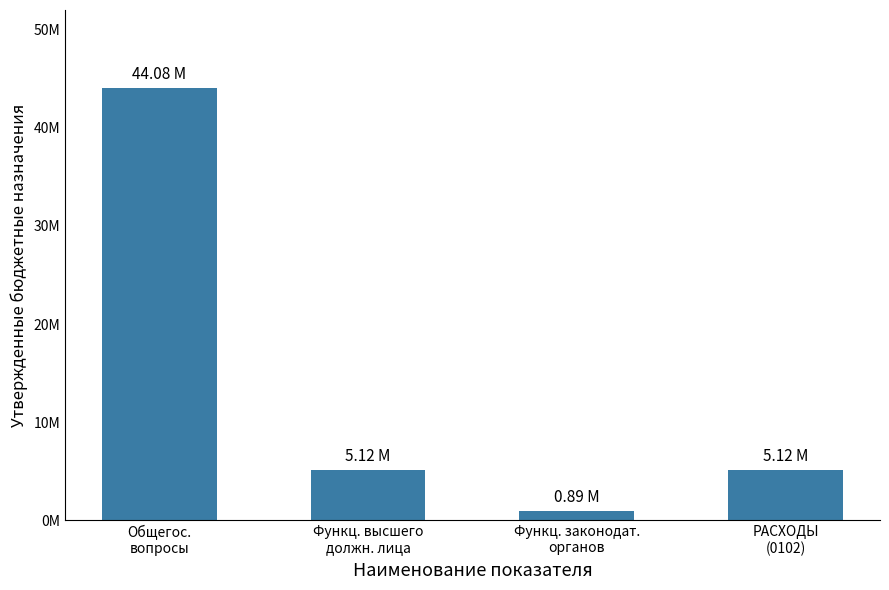

Does the chart contain any negative values?

No